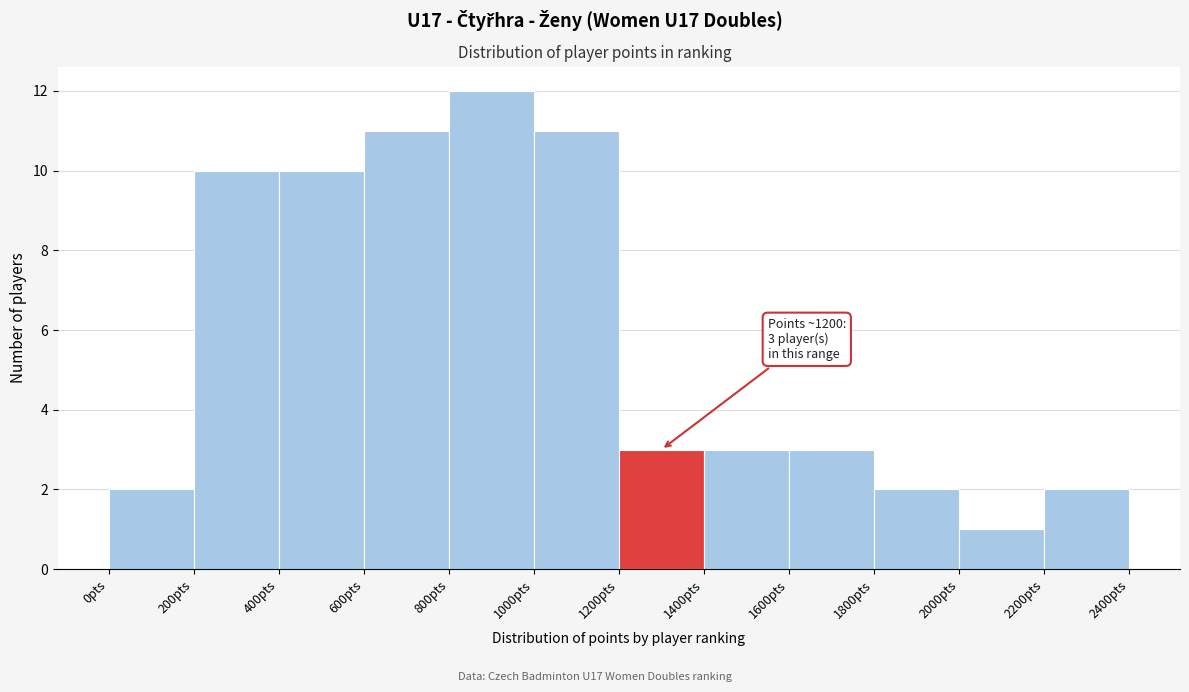

Over which range of the x-axis is the bar tallest?

800 to 1000